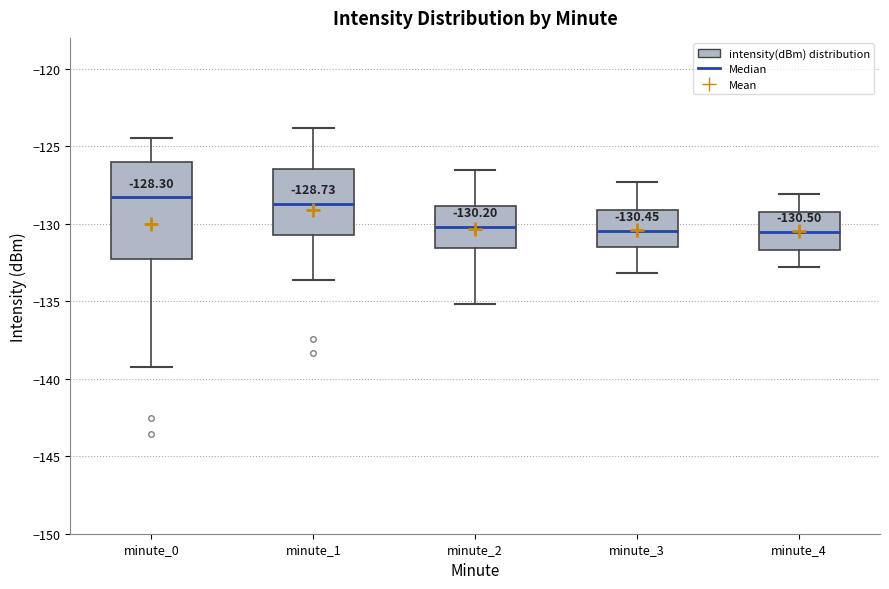

Comparing the boxes themselves (not the whiskers), which one is the tallest?

minute_0